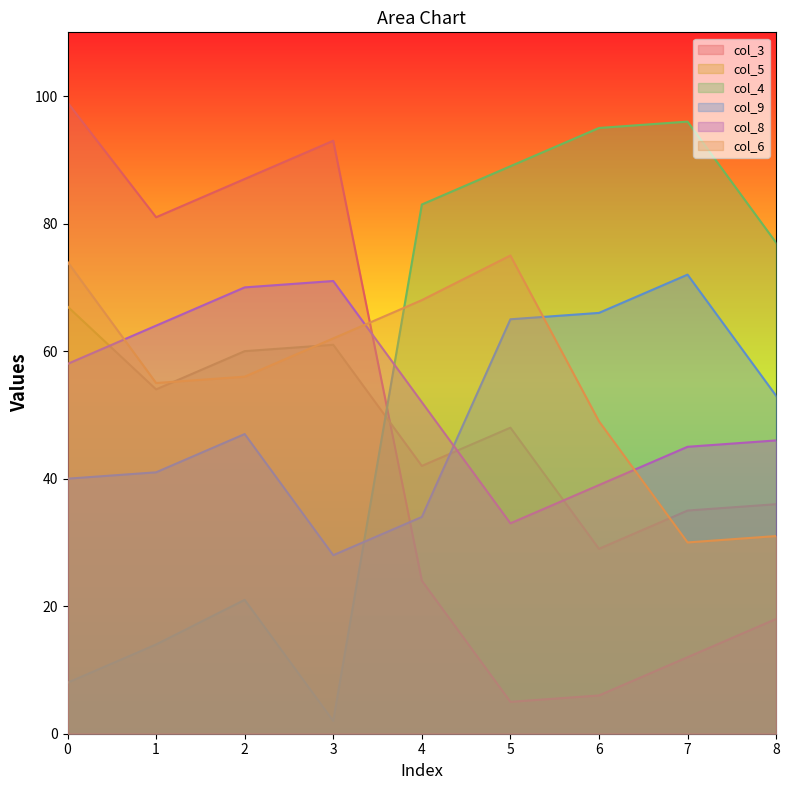

What is the sum of all col_9 values?

446